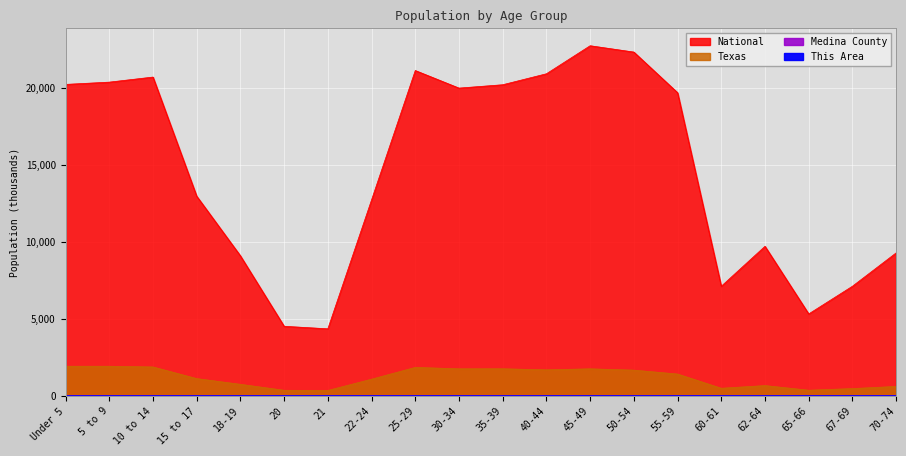

How many values in the National series exceed 19664?

10